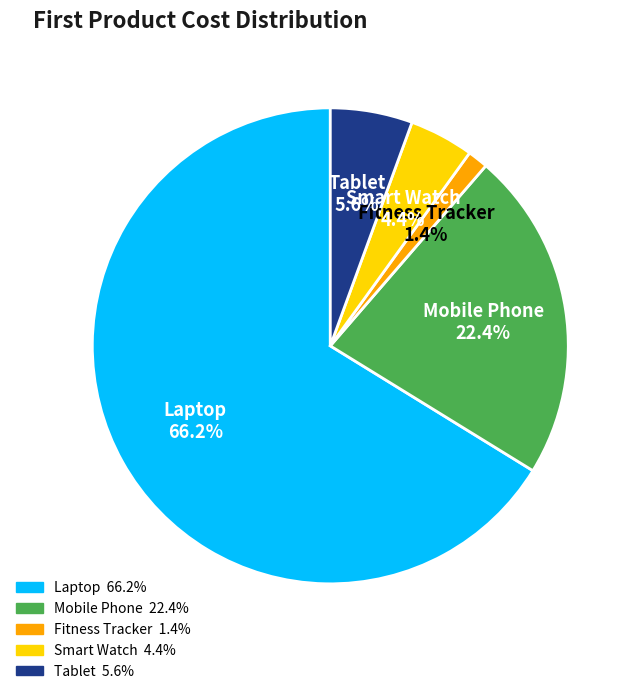

How many segments does this pie chart have?

5